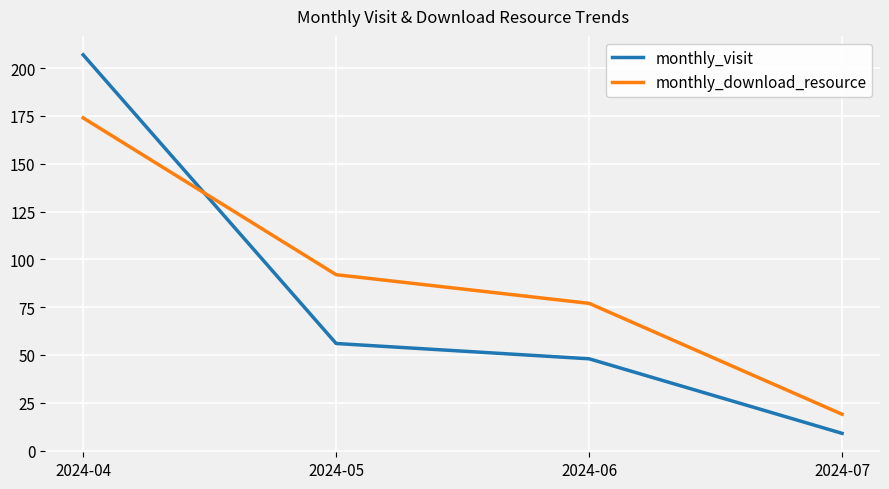

Which series has the largest total across all categories?

monthly_download_resource